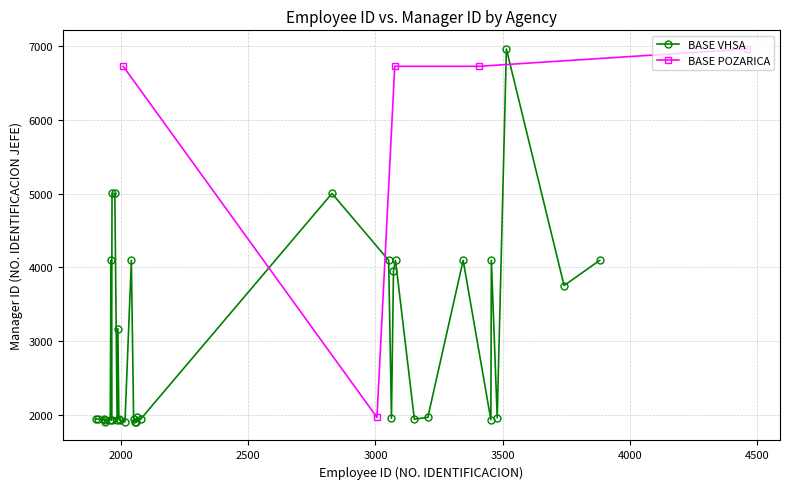

What is the value of the BASE POZARICA point at the 3rd from the left?

6728